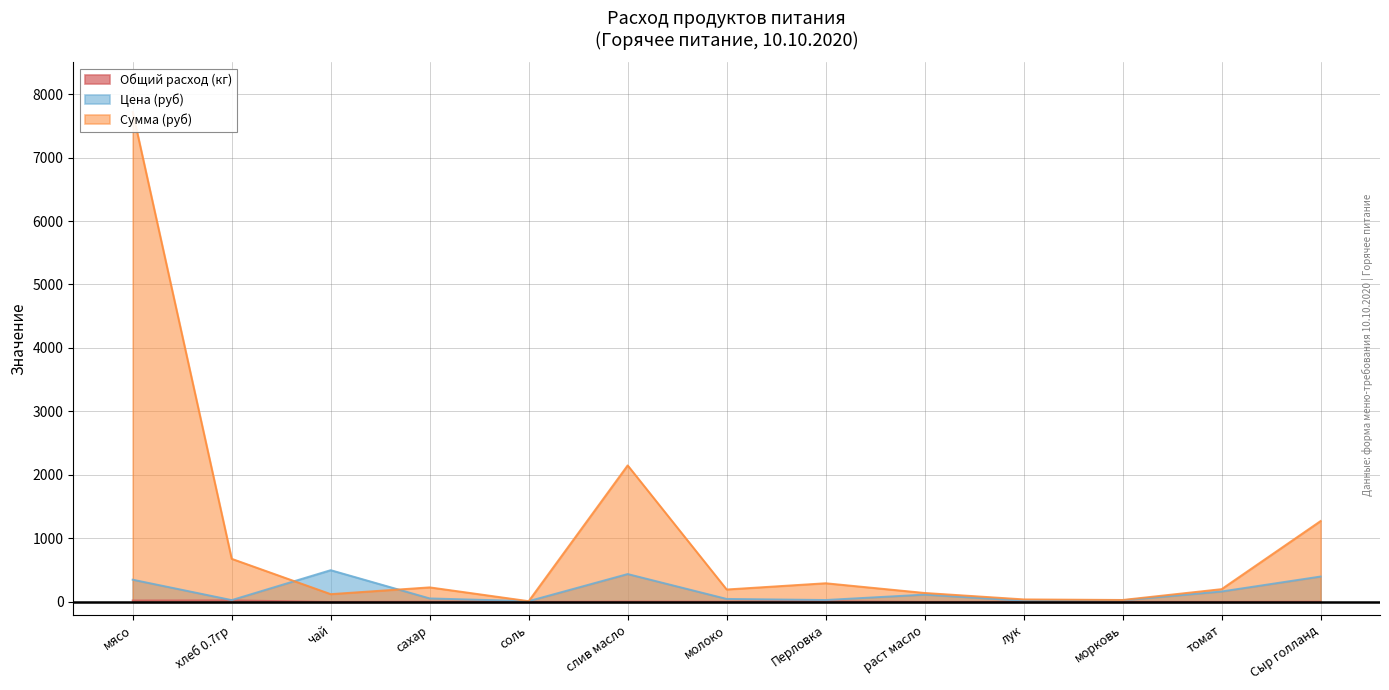

True or false: Общий расход (кг) and Сумма (руб) cross at least once.

False